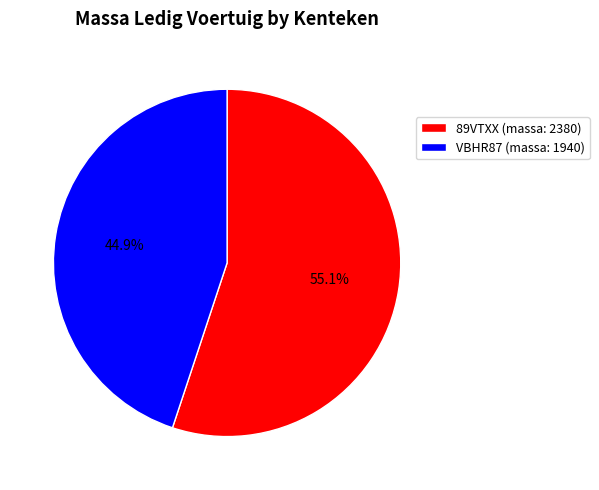

What percentage is the VBHR87 slice, to the nearest percent?

45%